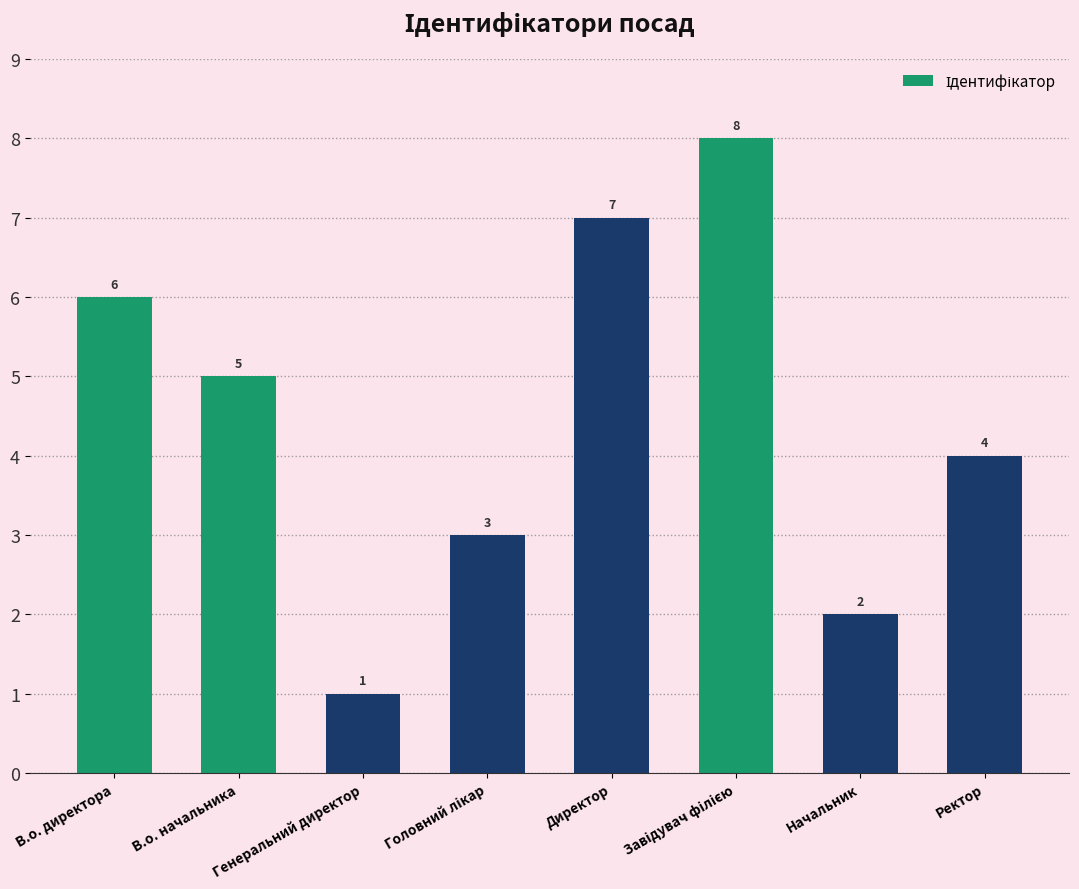

What is the difference between the maximum and second lowest values?

6